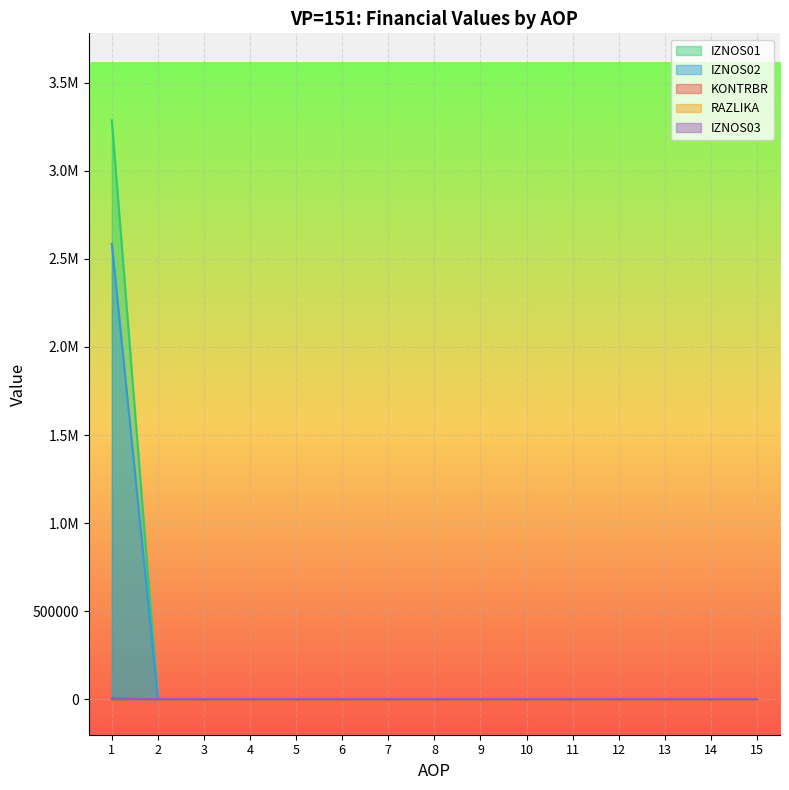

What is the sum of all RAZLIKA values?

0.2